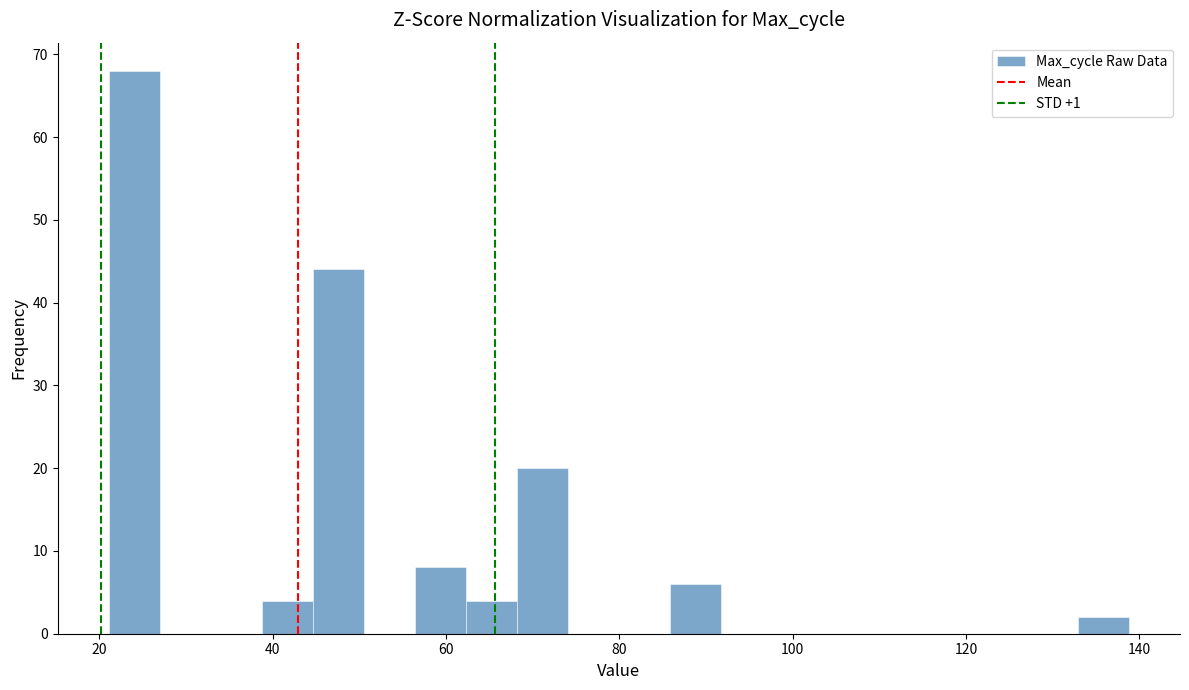

Around what value on the x-axis is the tallest bar? Give the approximate position of its centre, as read against the axis.

24